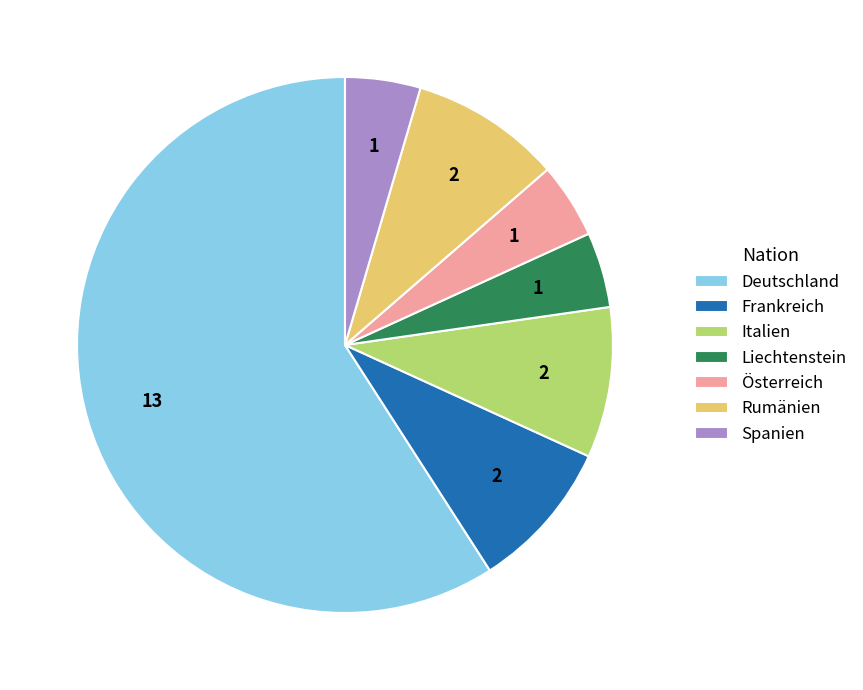

Which slice is the largest?

Deutschland